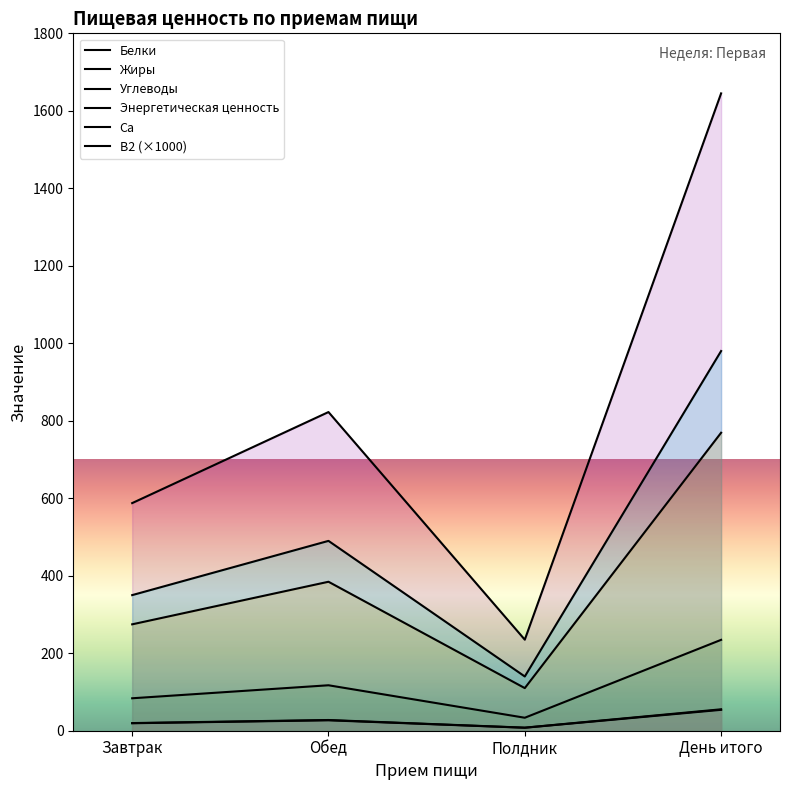

Does the chart have visible grid lines?

No